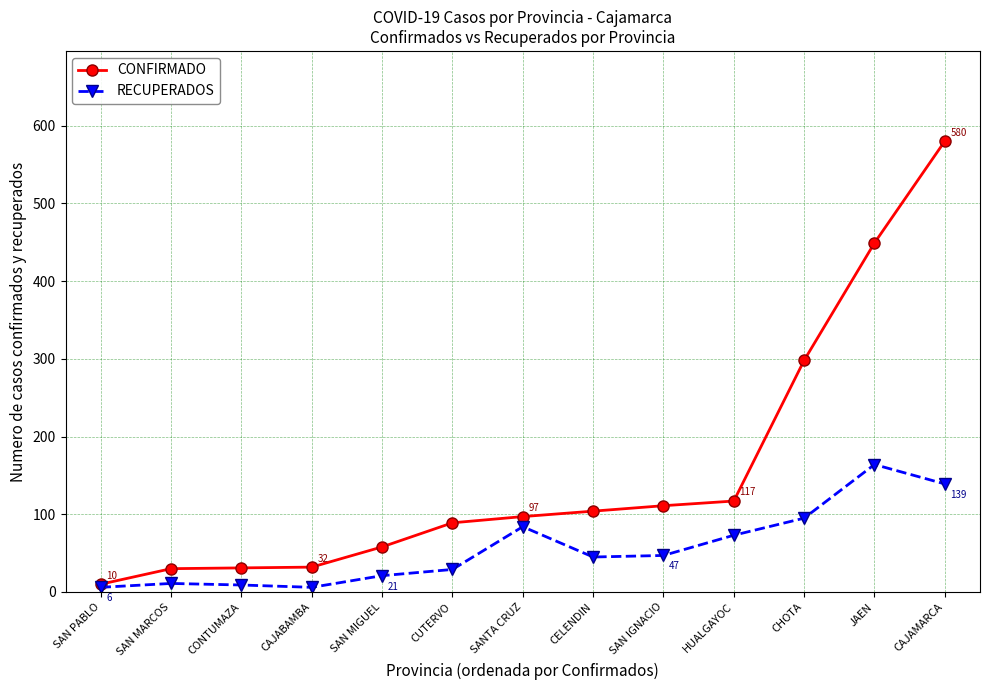

Which series has the largest total across all categories?

CONFIRMADO